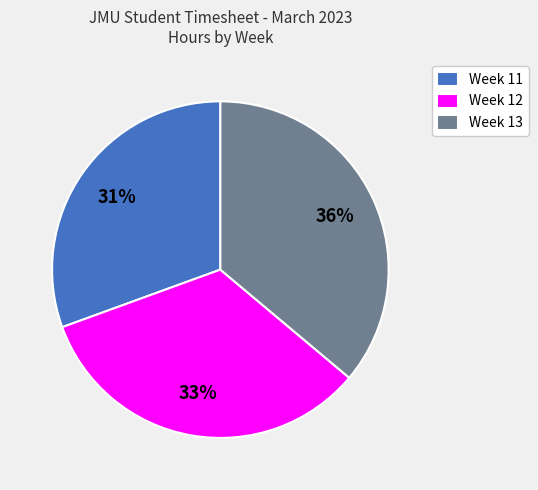

Is there any slice that represents more than half of the pie?

No